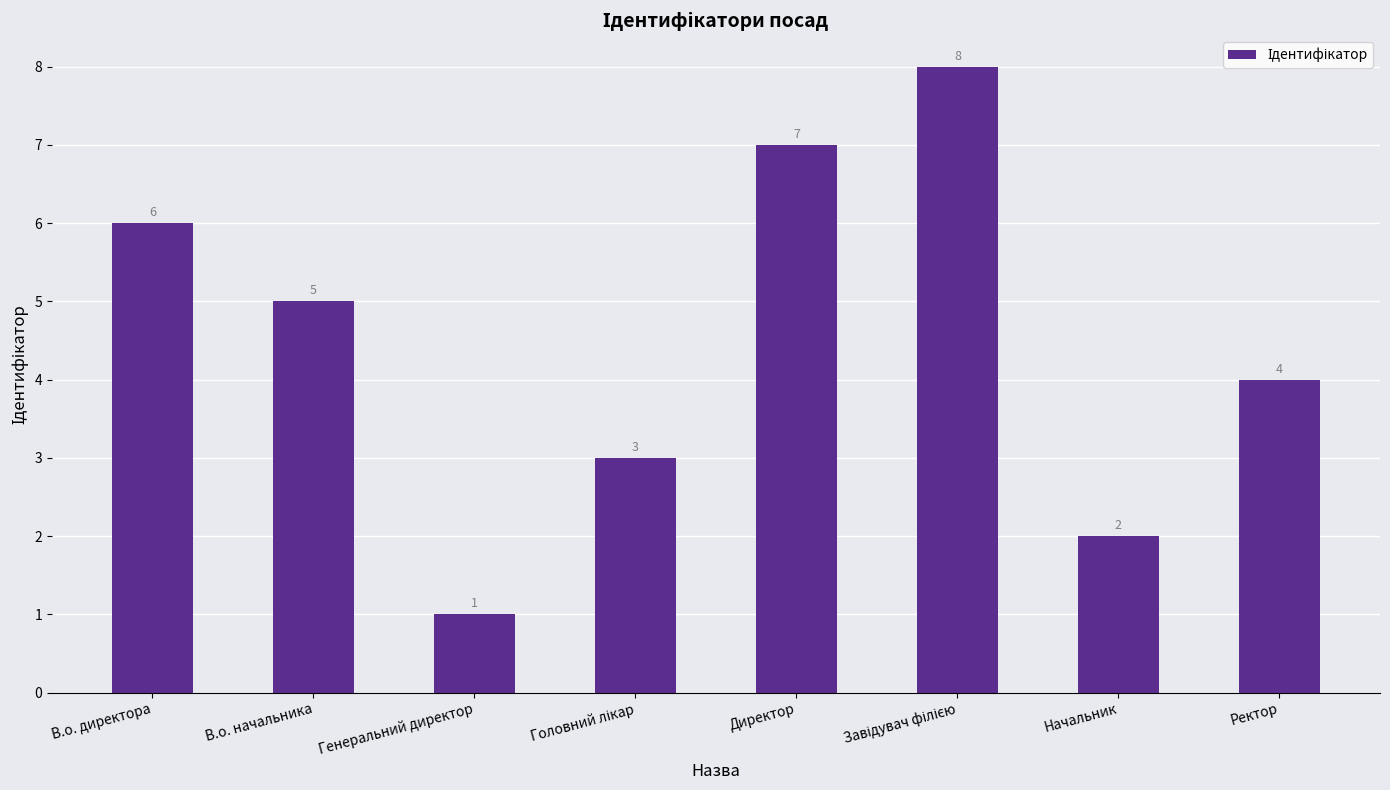

What is the difference between the second highest and minimum values?

6